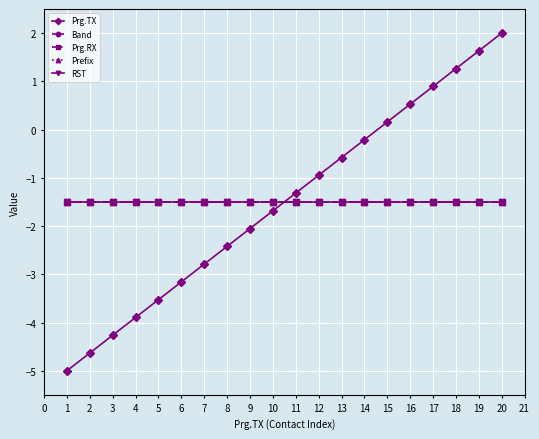

What is the average value of the Prefix series?

-1.5